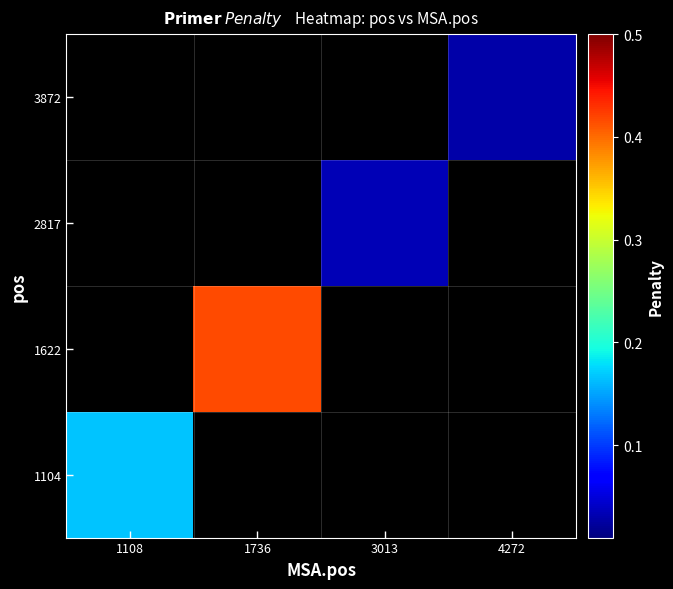

Which category has the highest value across all series?

1736